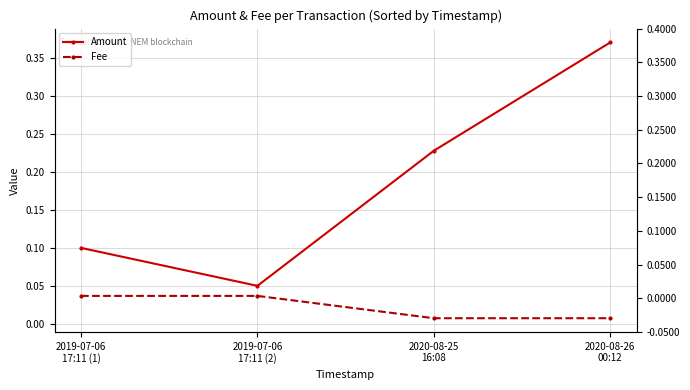

What is the value of the Amount point at the 2nd from the left?

0.1